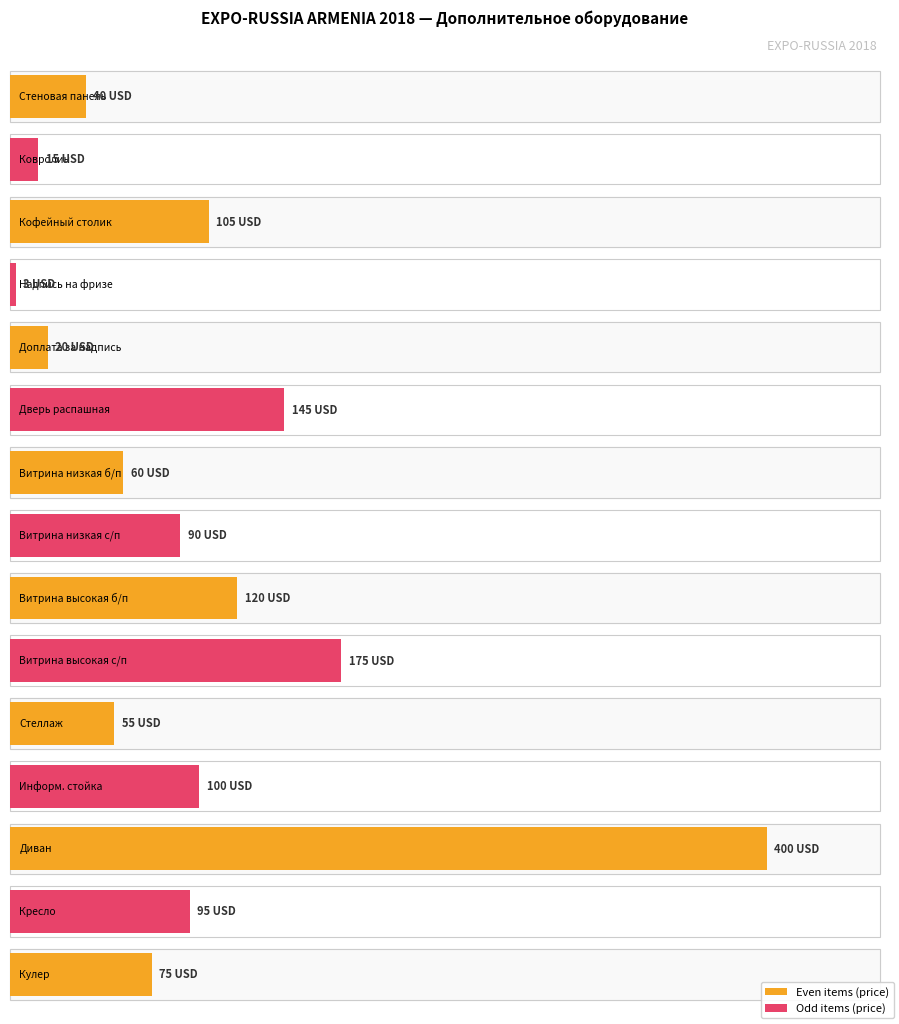

Which category has the highest value in the Price (USD) series?

13